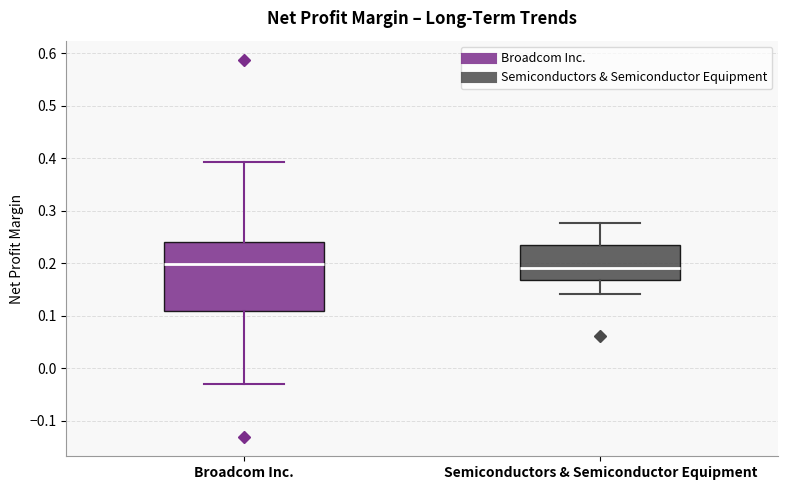

Where does the lower whisker of the box for Broadcom Inc. end on the y-axis? The values are not printed on the chart, so give them approximately, as read against the axis.

-0.03